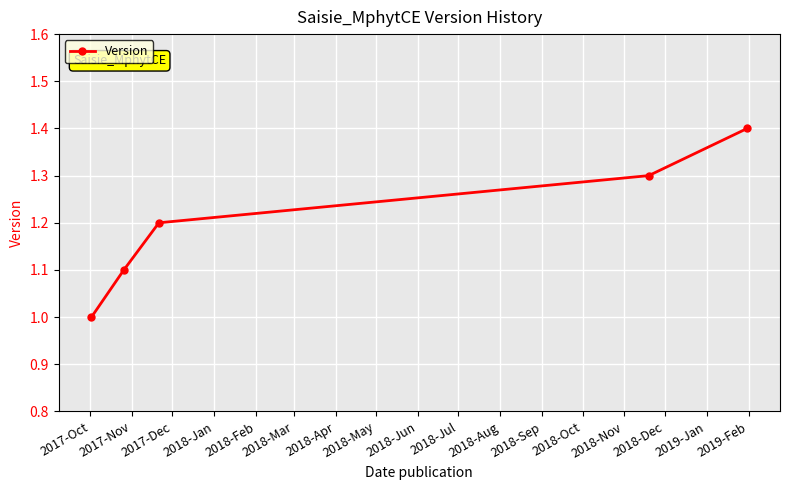

What is the minimum value shown in the chart?

1.0